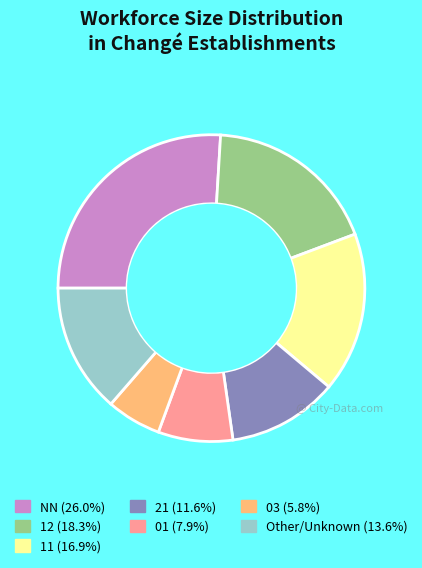

Approximately how many times larger is the value at 03 (5.8%) compared to 01 (7.9%)?

0.7